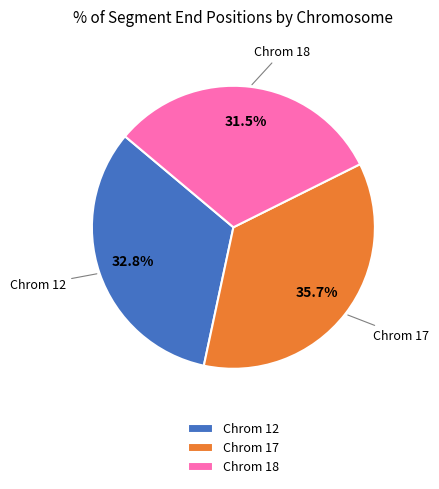

Combined, what portion of the pie is Chrom 12 and Chrom 18?

64.3%